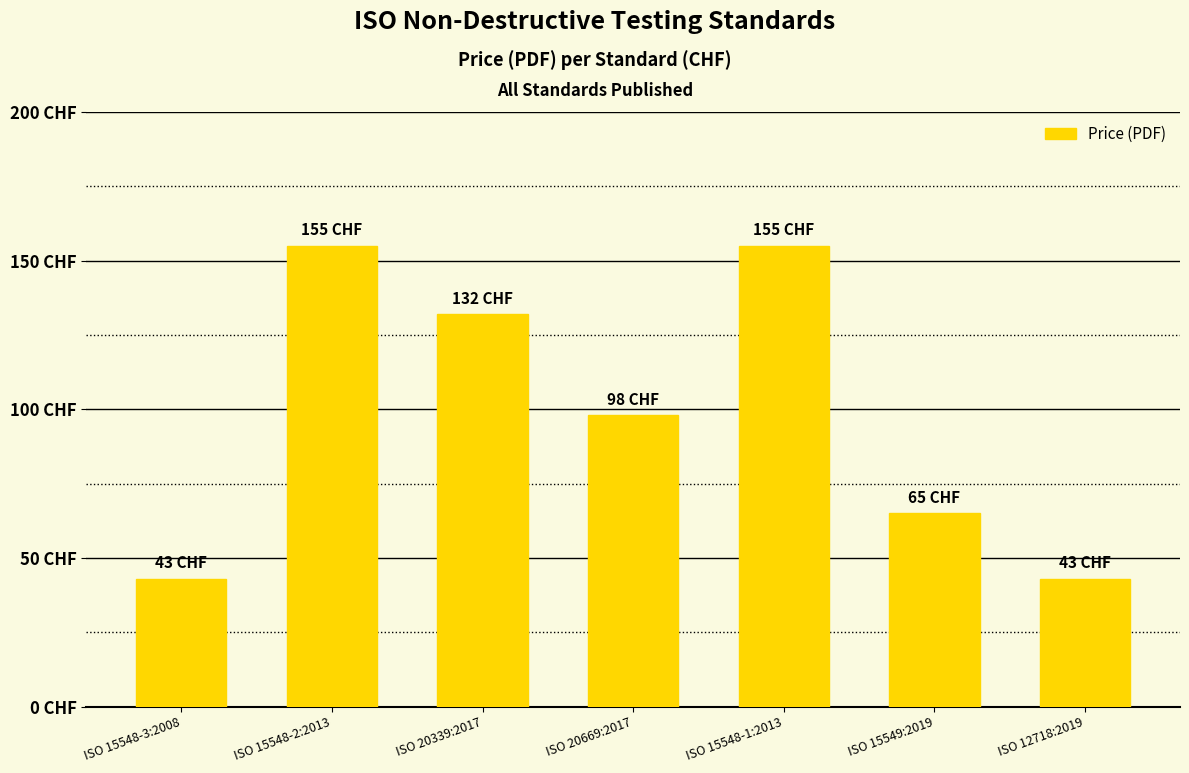

Are the bars horizontal?

No